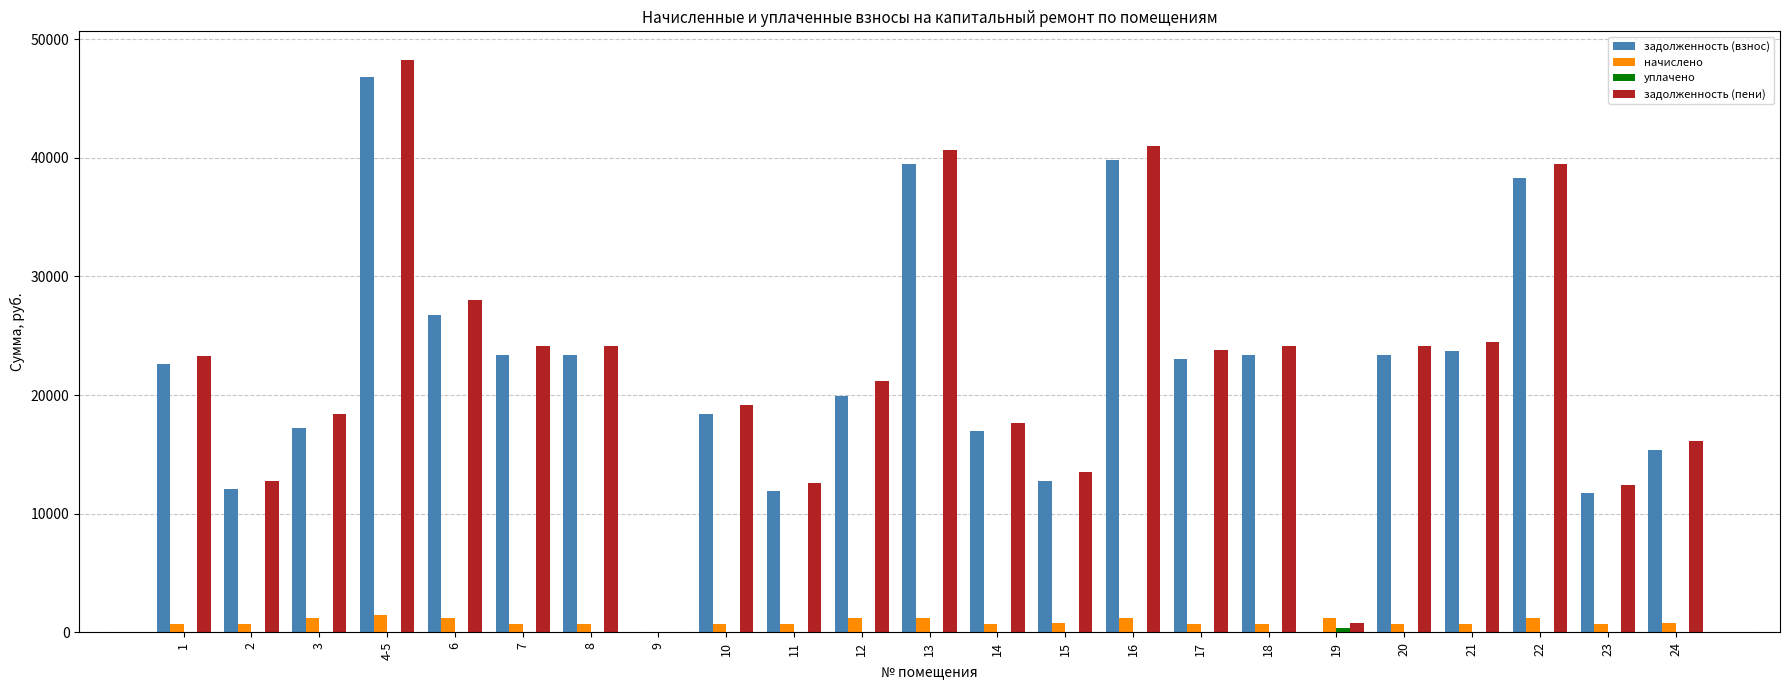

Which label corresponds to the largest value in the chart?

4-5